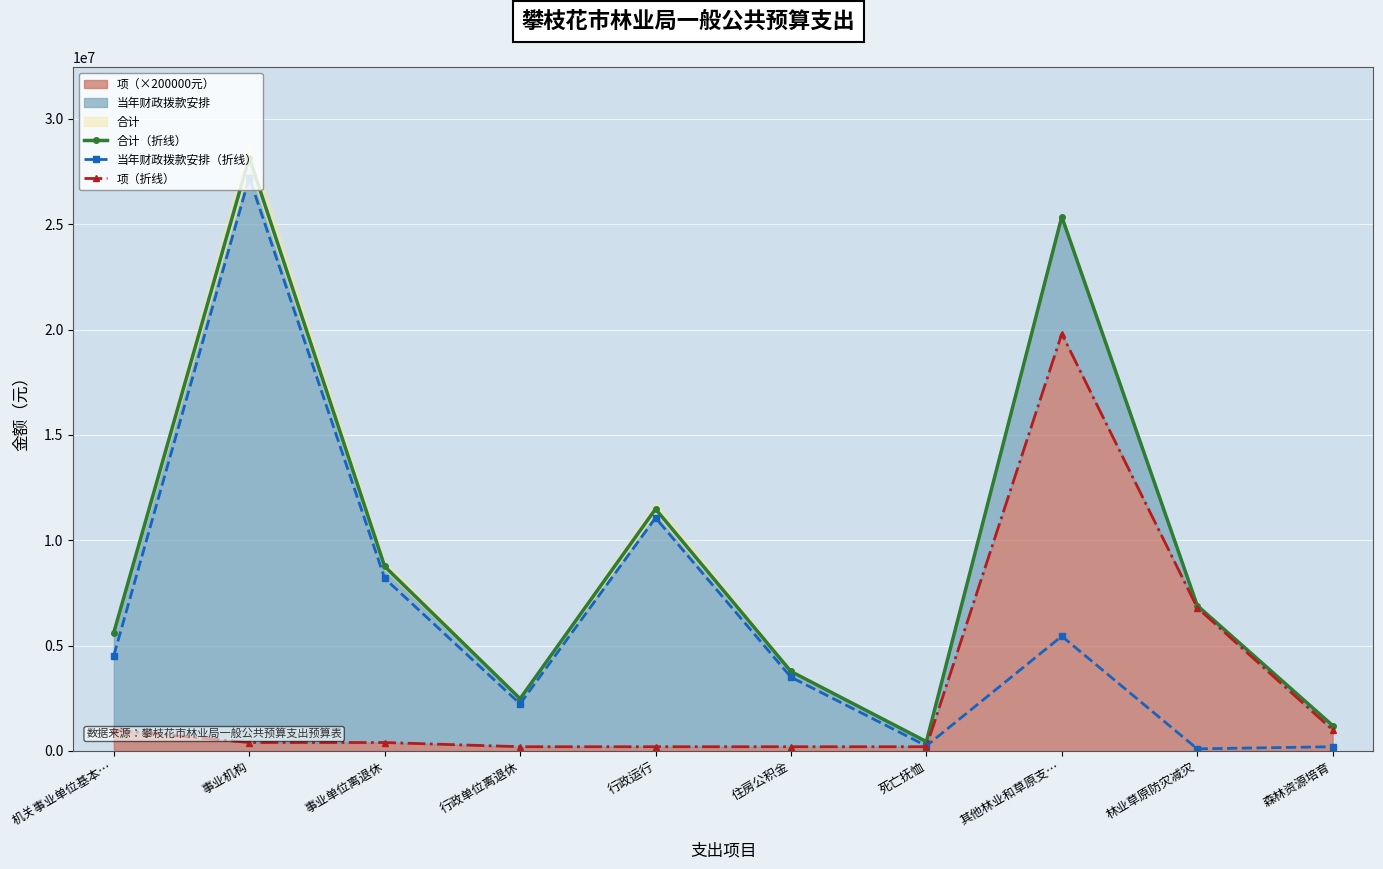

Is it true that 合计（折线） equals 1703143.7 at 森林资源培育?

False